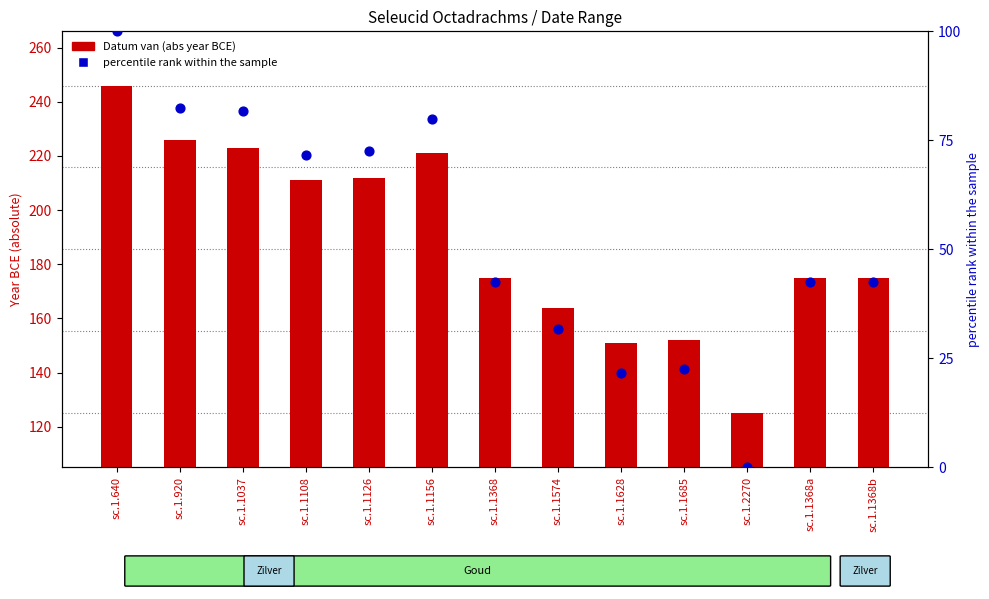

At how many categories does at least one series exceed 82?

13